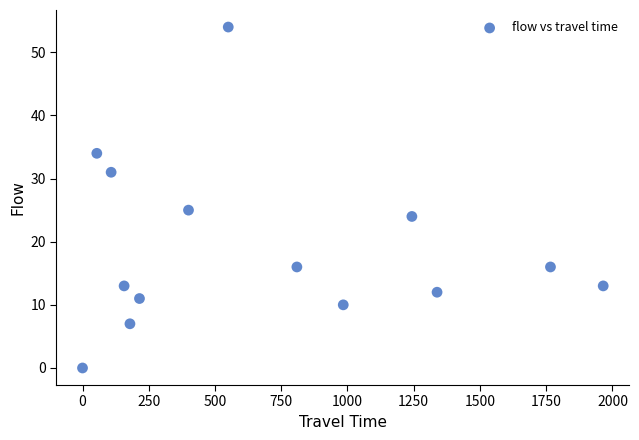

What is the range of Y values (max minus min)?

54